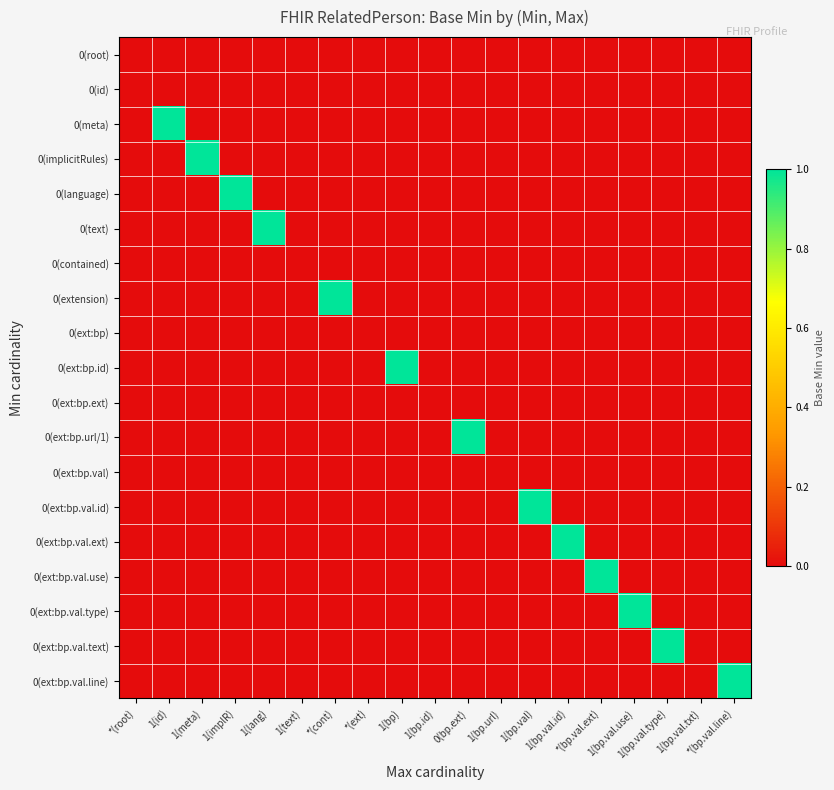

Which series has the widest spread of values?

0(meta)